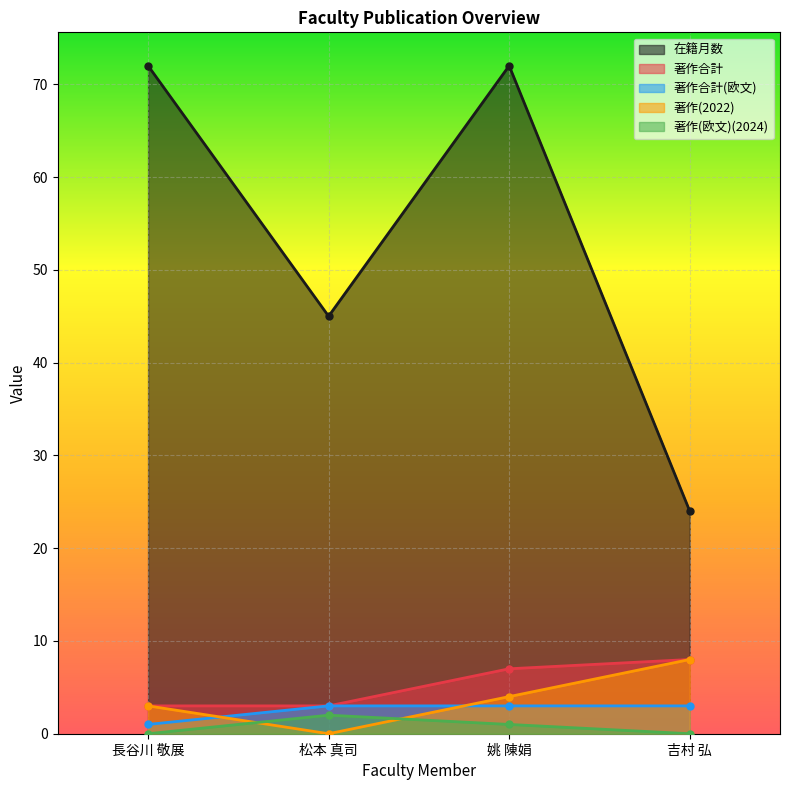

True or false: 著作(欧文)(2024) has a value of 1 at 長谷川 敬展.

False